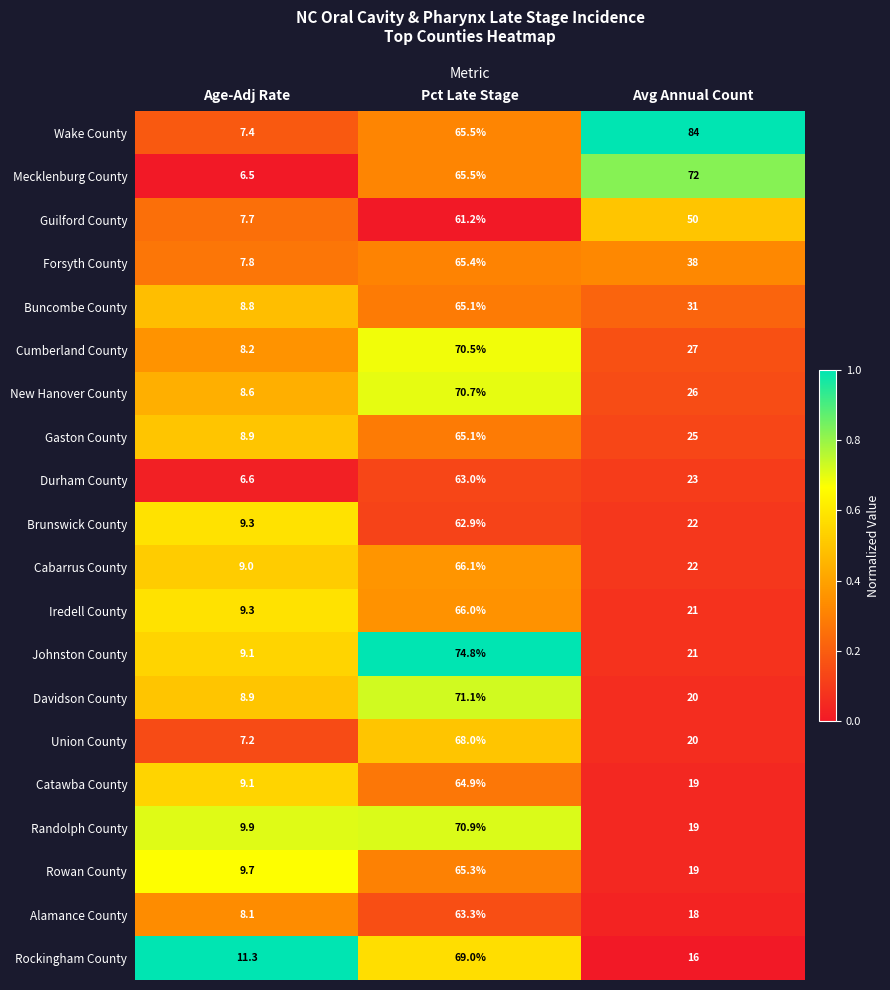

Where does the Rockingham County series first go above 16?

Pct Late Stage